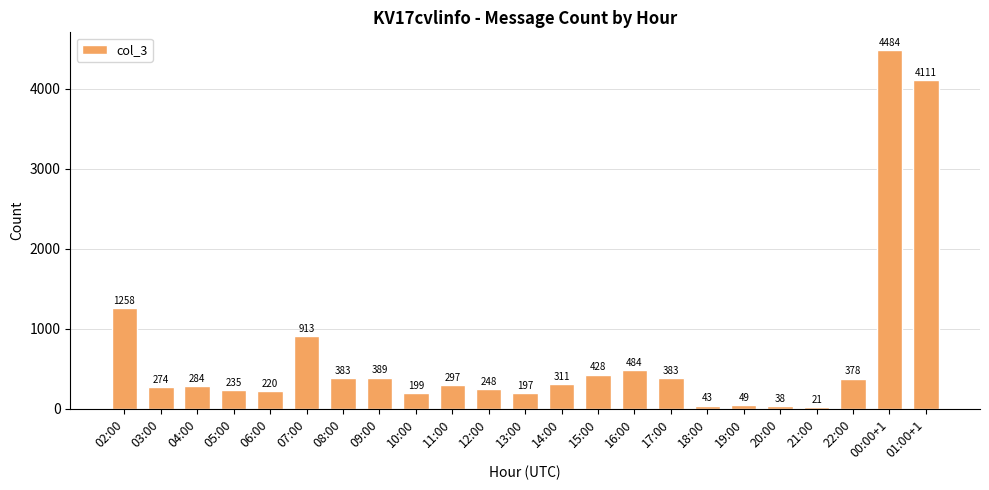

Count the number of data series in this chart.

1